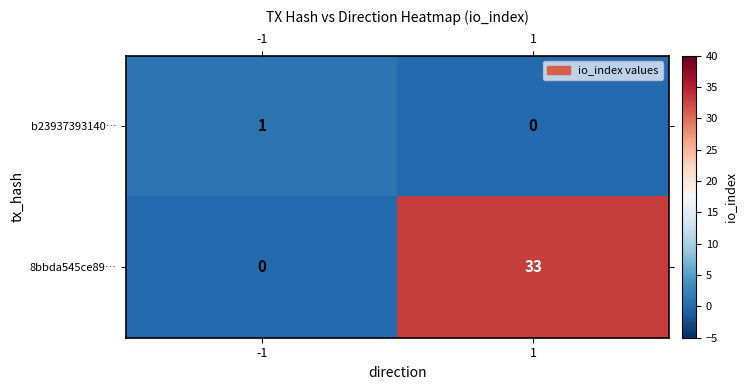

What is the total value across all series at 1?

33